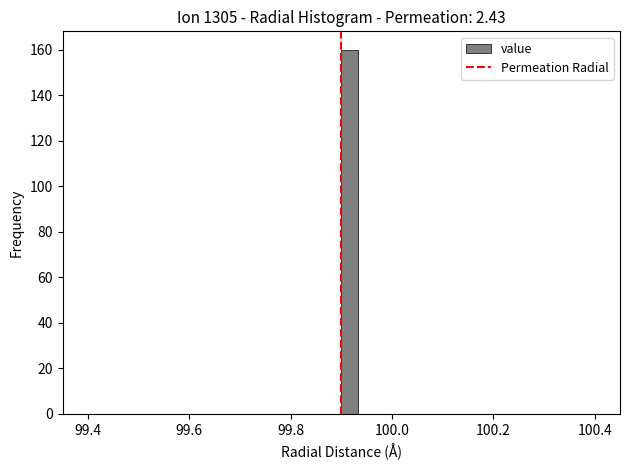

Read against the x-axis, roughly where is the centre of the tallest bar?

99.92